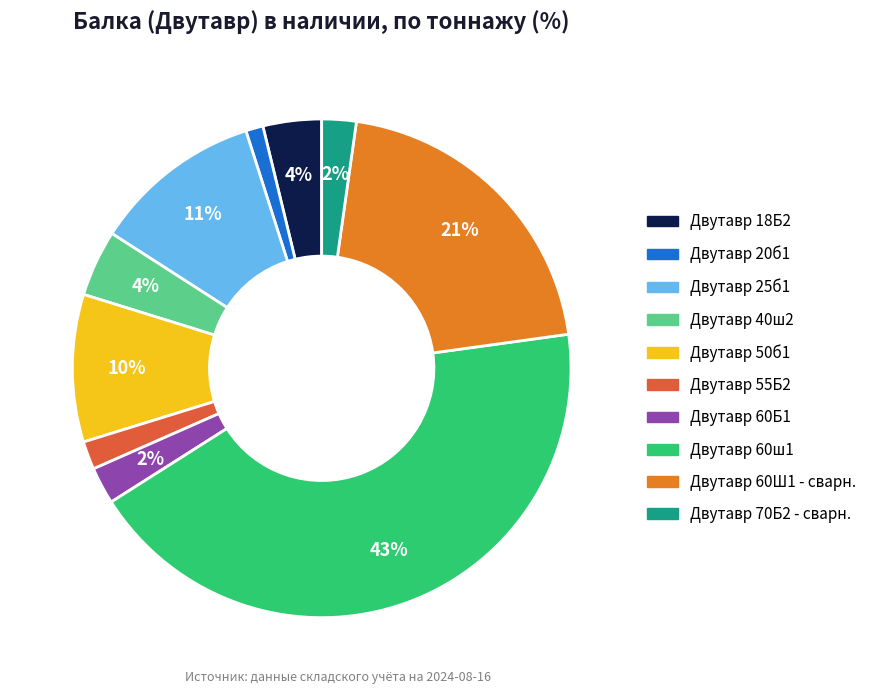

Is it true that Двутавр 55Б2 is 2% of the pie?

True